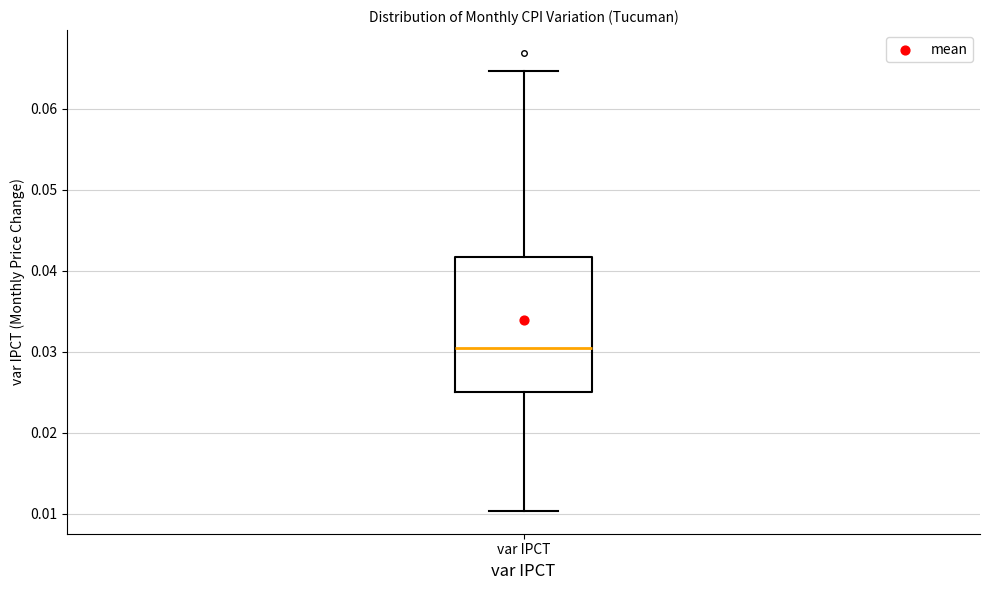

Where does the upper whisker of the box for var IPCT end on the y-axis? The values are not printed on the chart, so give them approximately, as read against the axis.

0.065